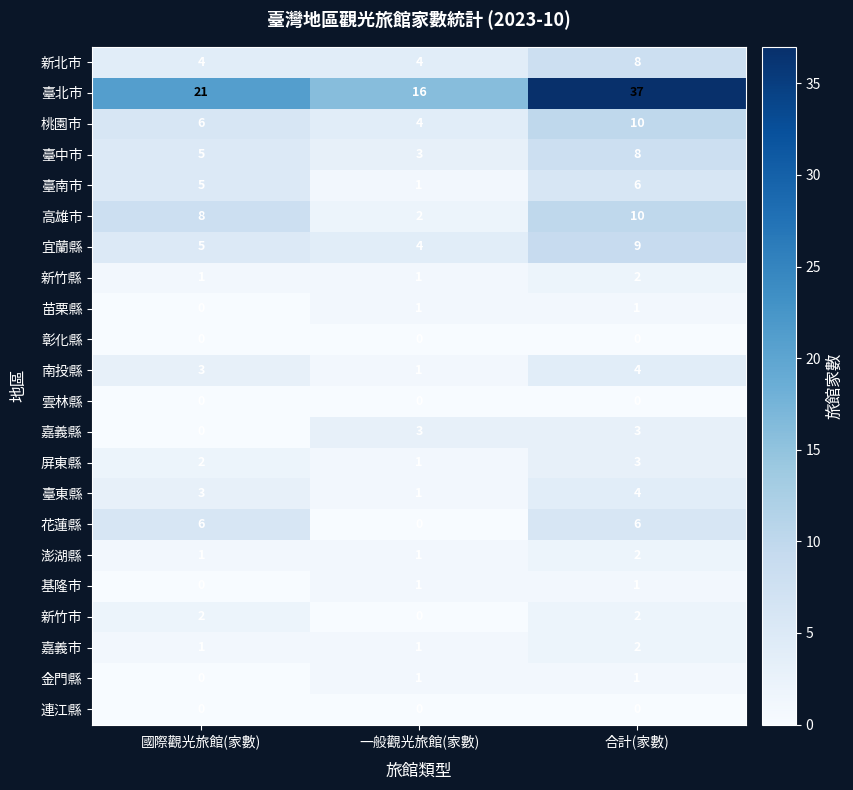

Which category has the lowest value in the 基隆市 series?

國際觀光旅館(家數)